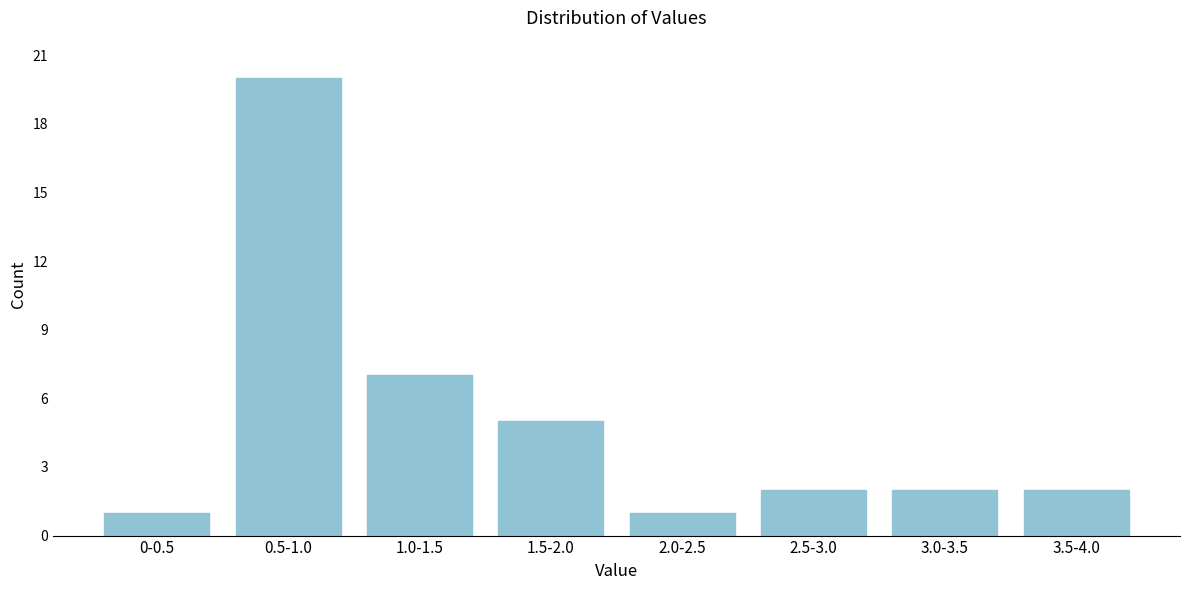

Reading right to left, what are all the values shown in this chart?

2	2	2	1	5	7	20	1